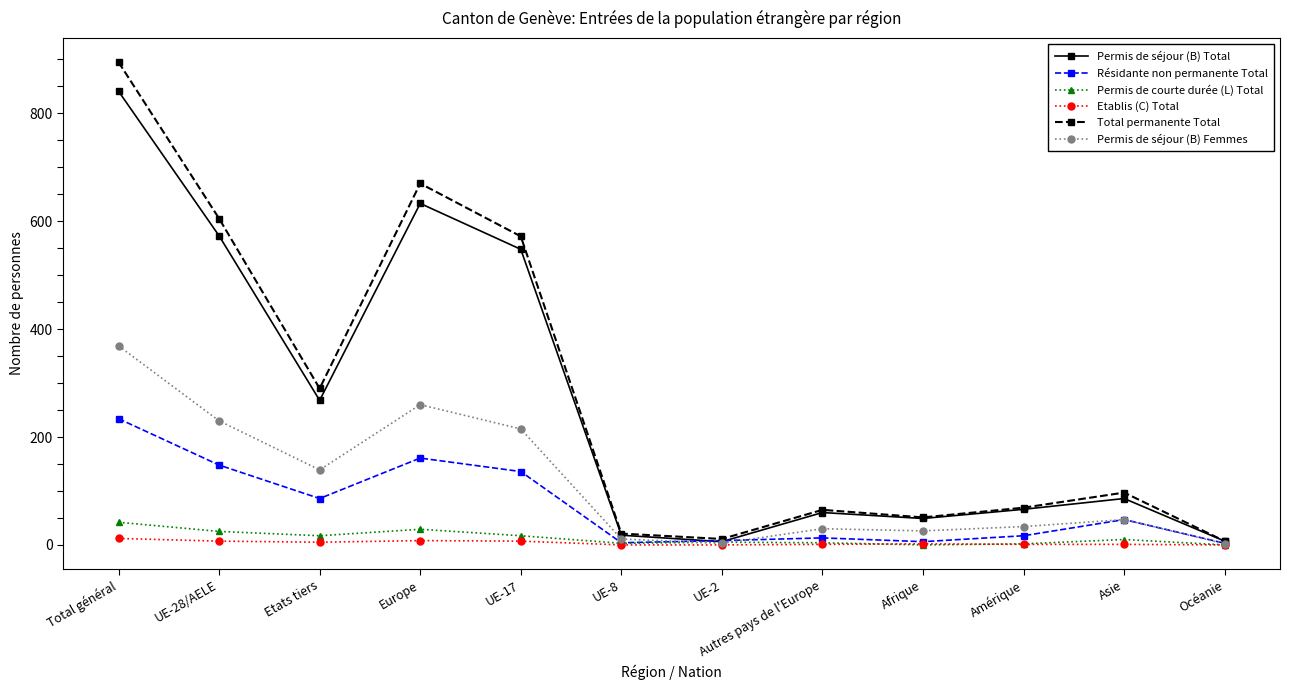

The Total permanente Total series shows 1382 at Total général. True or false?

False